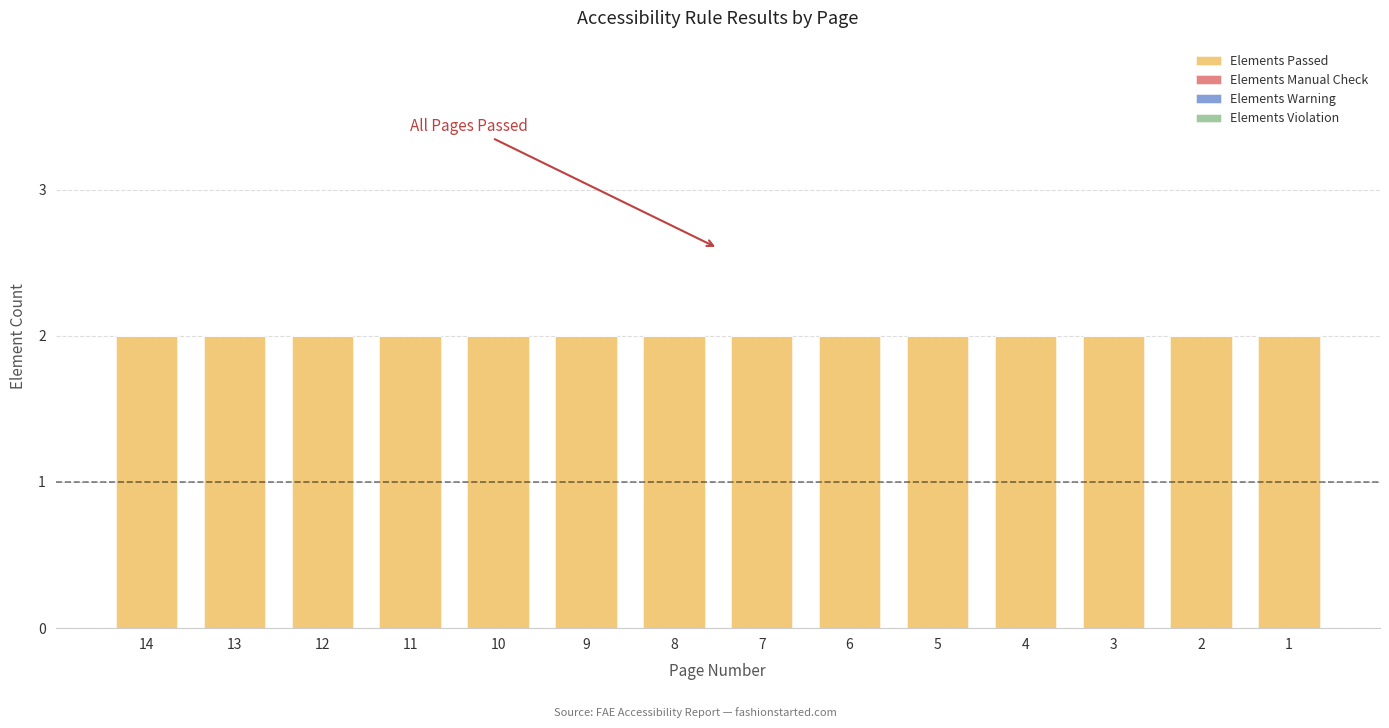

At 1, list the series in order from smallest to largest.

Elements Manual Check, Elements Warning, Elements Violation, Elements Passed